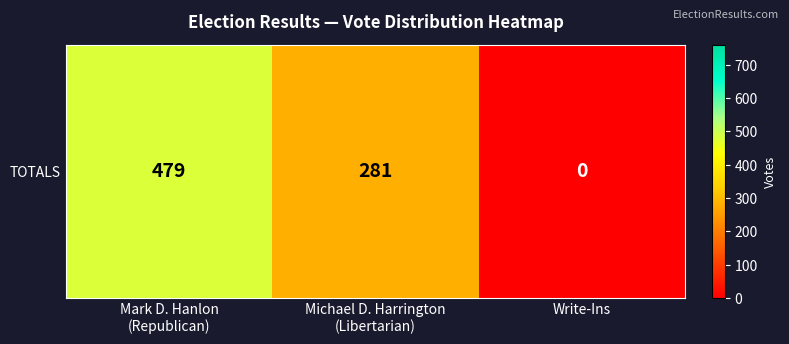

Reading right to left, what are all the values shown in this chart?

0	281	479